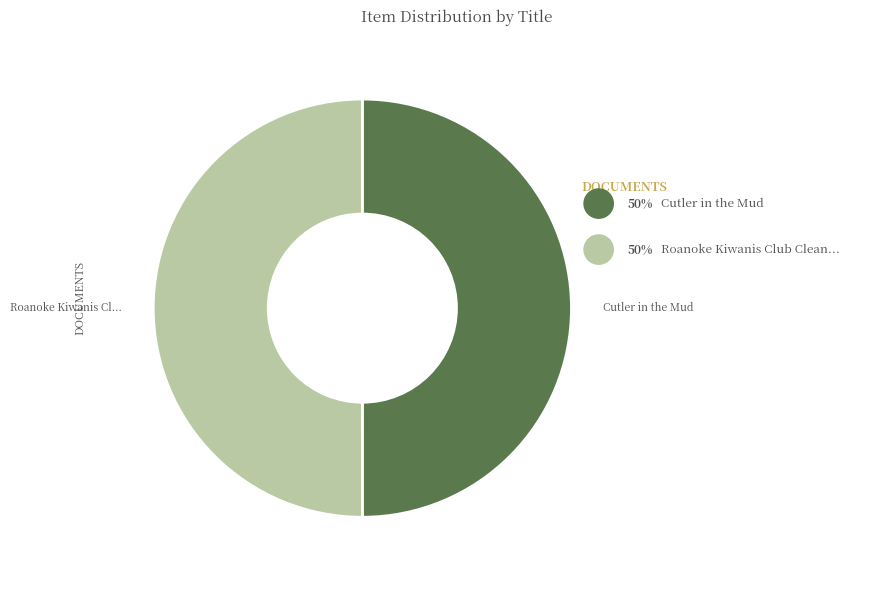

To the nearest percent, what is the average slice percentage?

50%